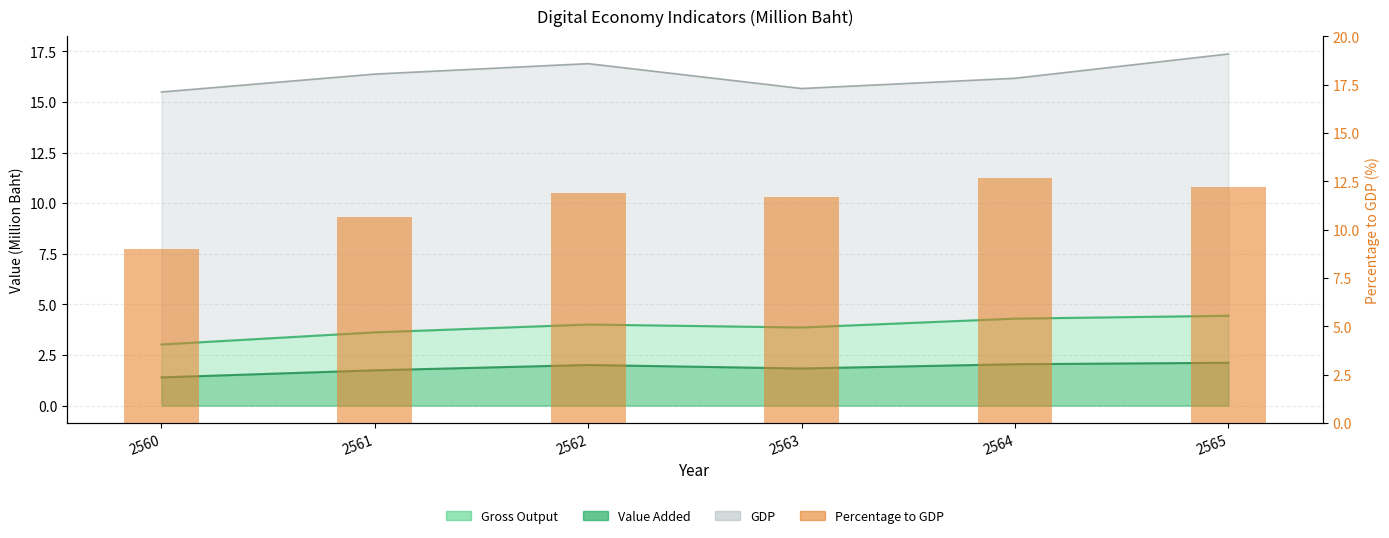

Count the number of values greater than 11.

4